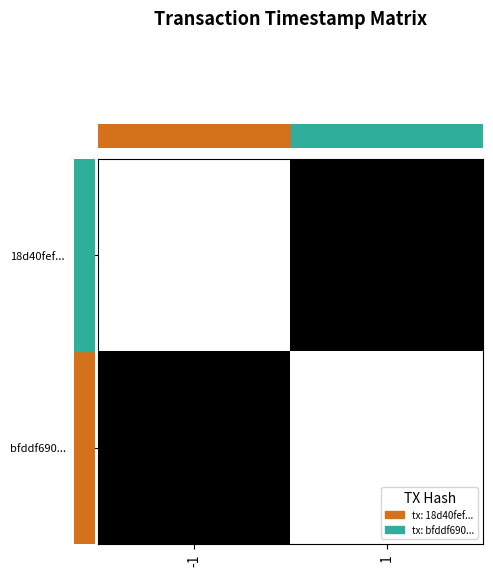

Rank the series by their maximum value, from lowest to highest.

18d40fef..., bfddf690...